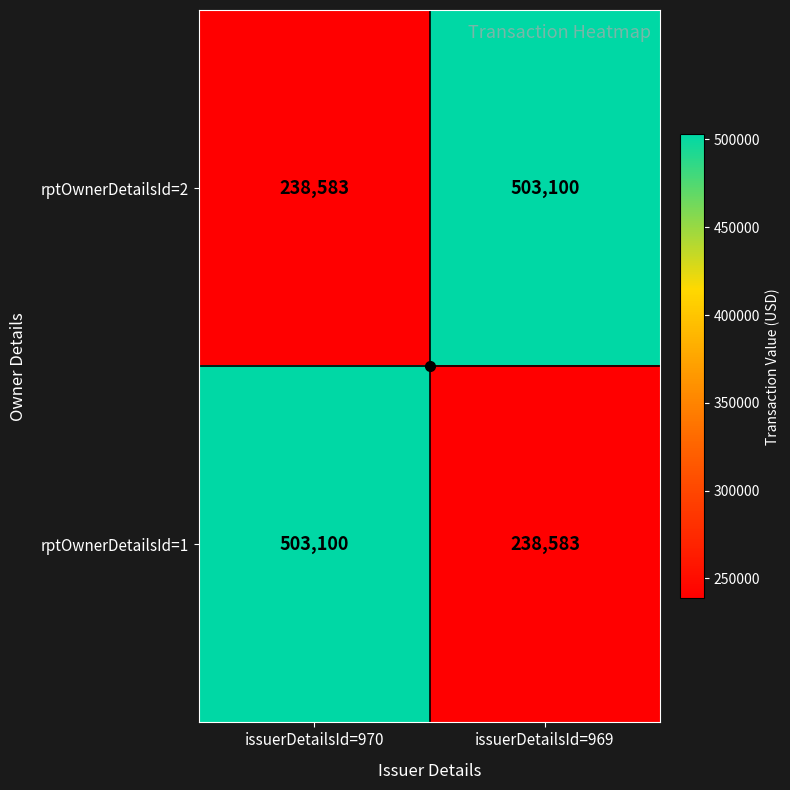

What is the difference between the maximum and minimum values in the rptOwnerDetailsId=2 series?

264517